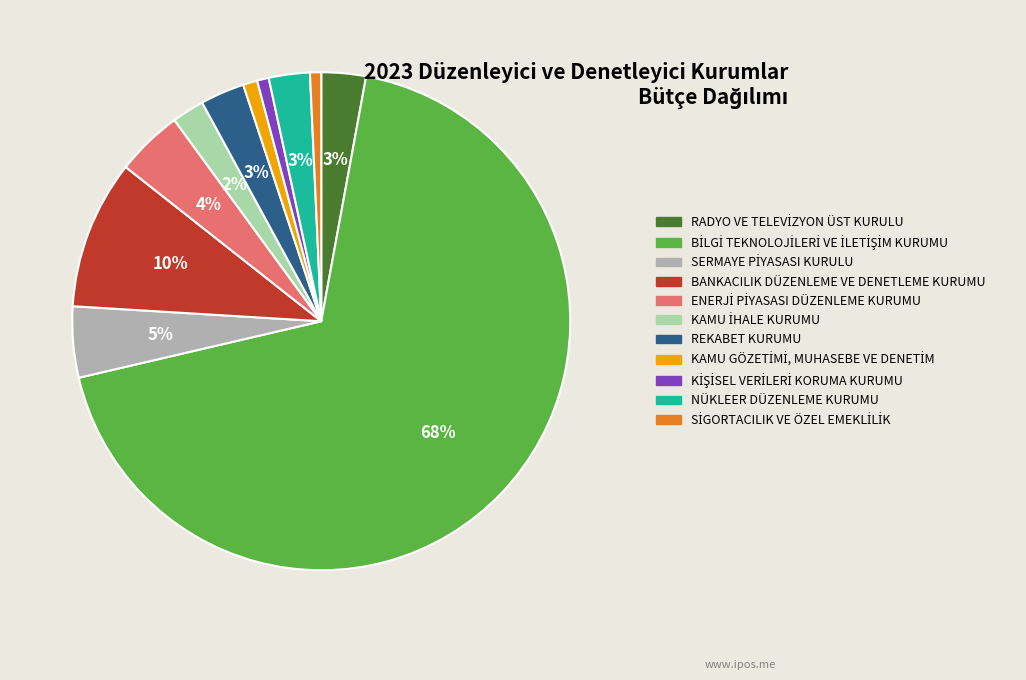

How many segments does this pie chart have?

11